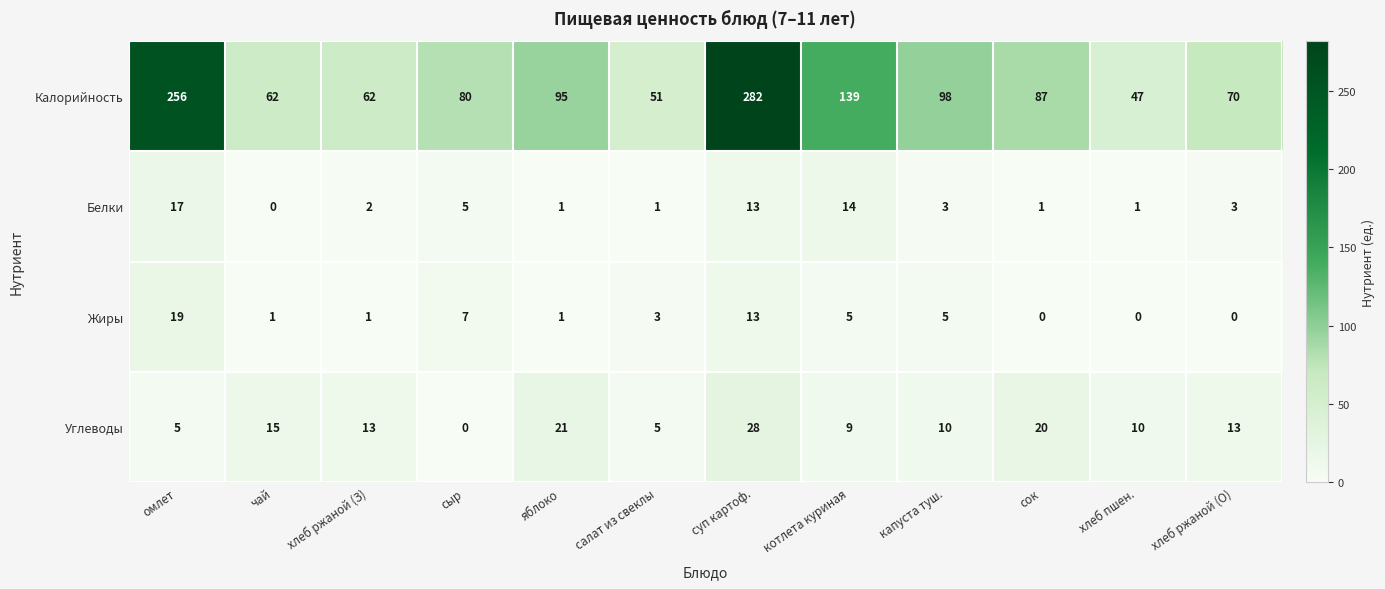

What is the difference between the highest and lowest values at хлеб ржаной (О)?

70